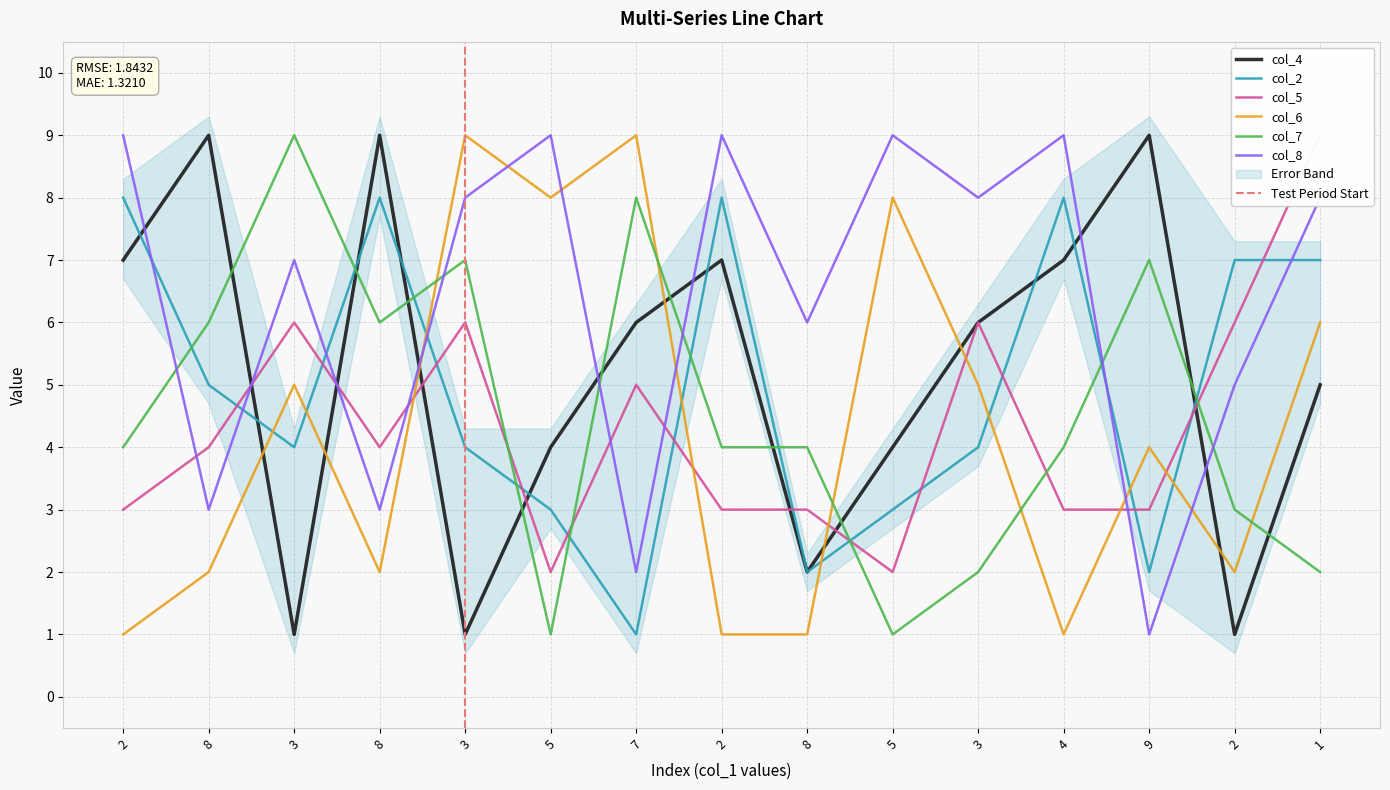

List the labels in order of col_7 value, smallest first.

5, 5, 3, 1, 2, 2, 2, 8, 4, 8, 8, 3, 9, 7, 3